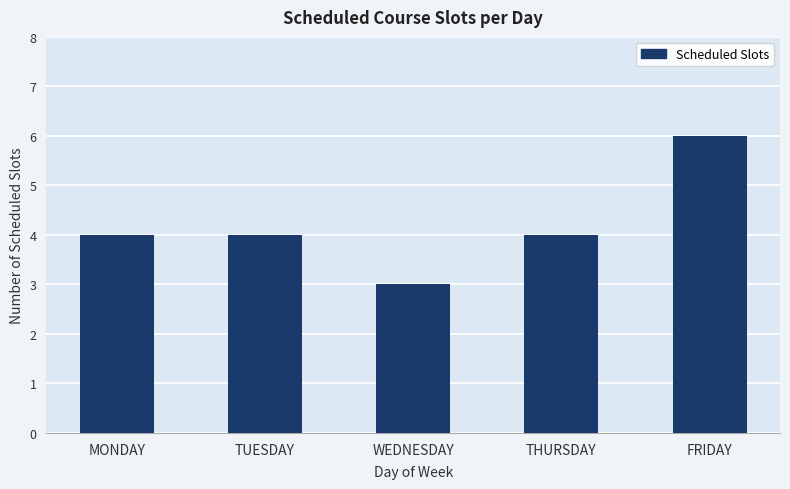

What is the average value?

4